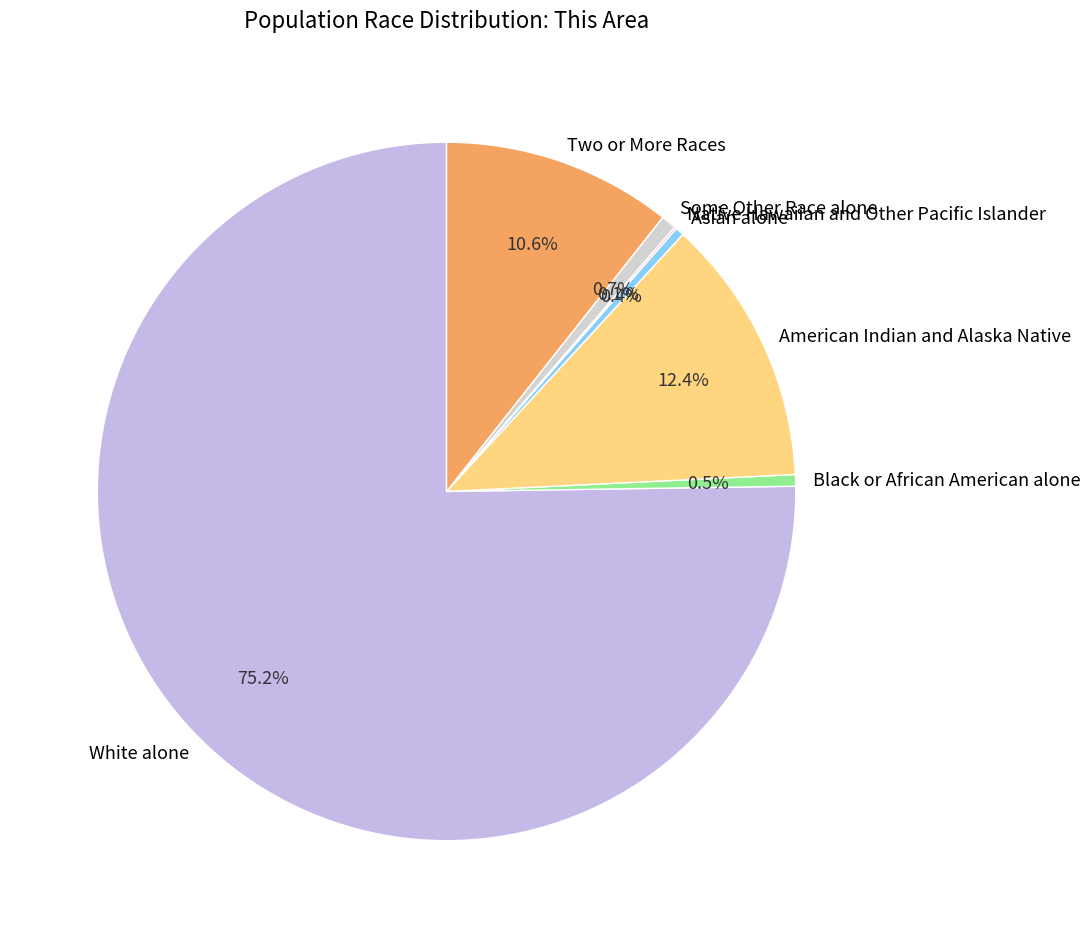

The Two or More Races slice represents 11% of the pie. True or false?

True